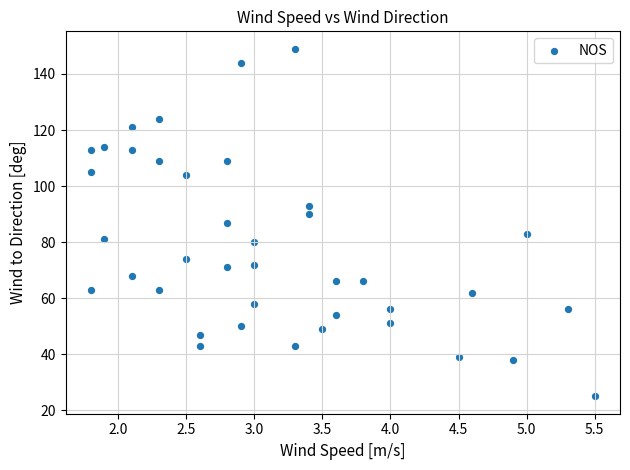

What is the range of Y values (max minus min)?

124